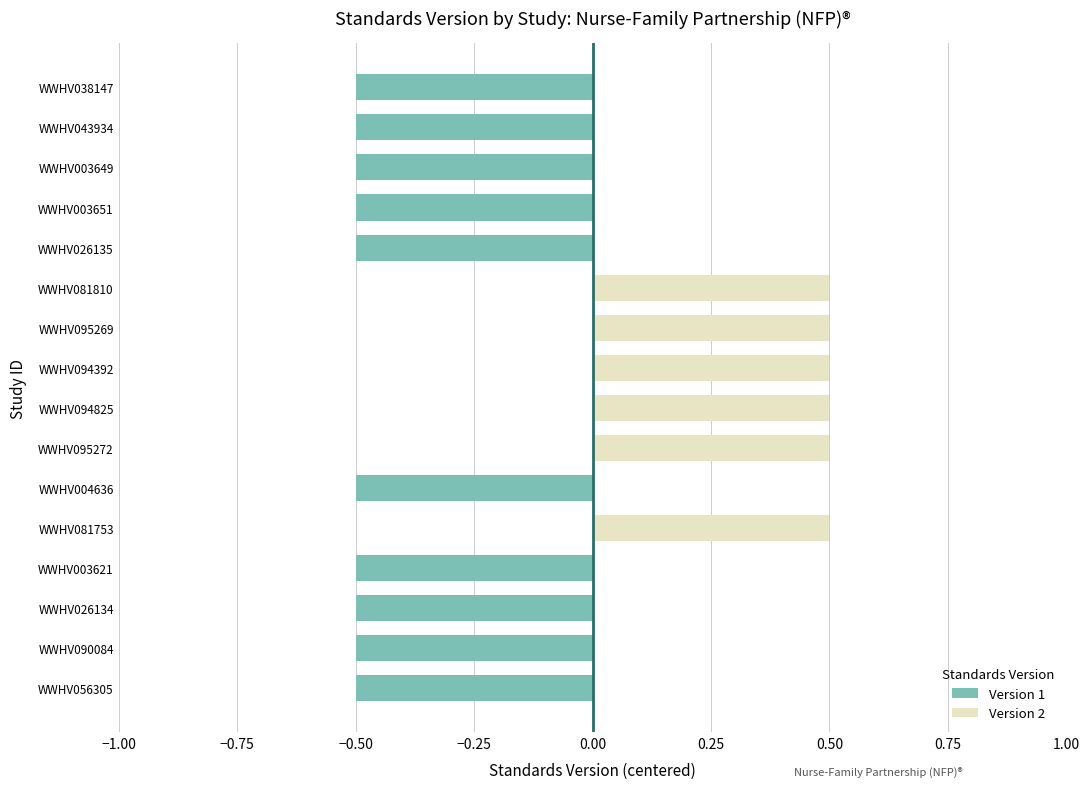

Rank the categories by value from lowest to highest.

WWHV056305, WWHV090084, WWHV026134, WWHV003621, WWHV004636, WWHV026135, WWHV003651, WWHV003649, WWHV043934, WWHV038147, WWHV081753, WWHV095272, WWHV094825, WWHV094392, WWHV095269, WWHV081810